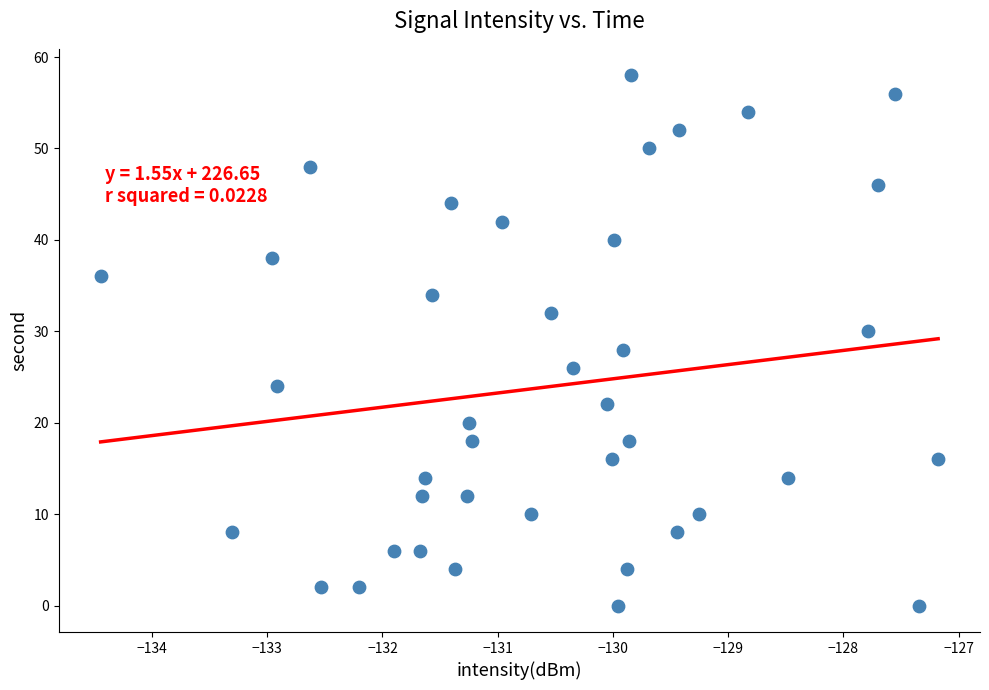

What is the range of Y values (max minus min)?

58